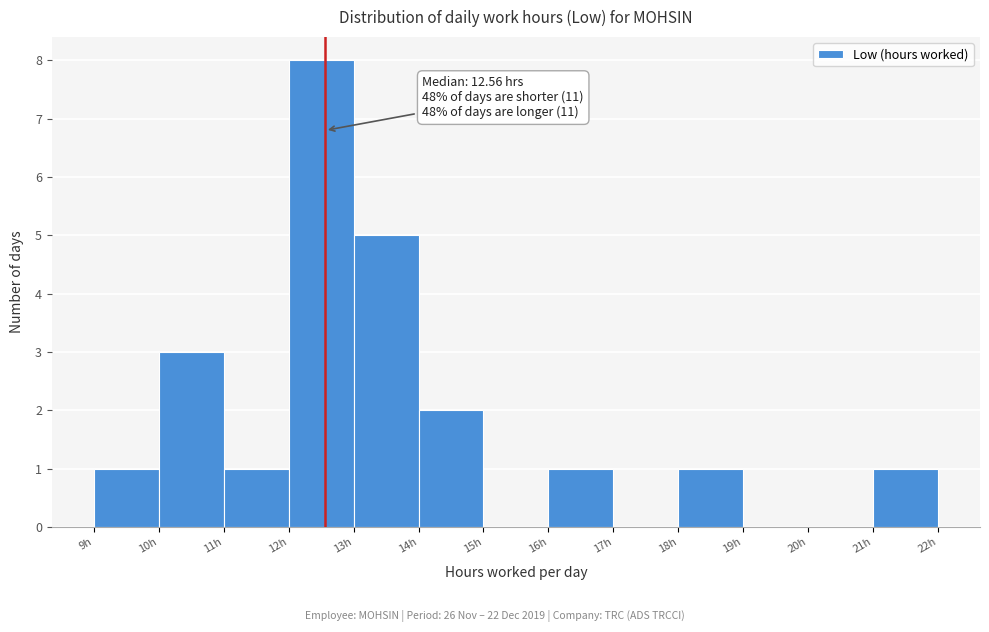

Over which range of the x-axis is the bar tallest?

12 to 13